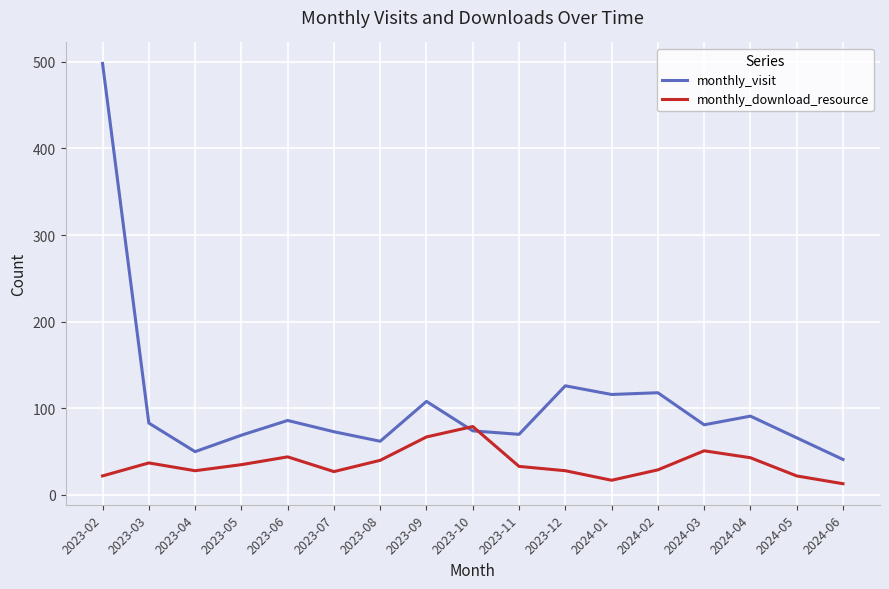

Which category has the highest value in the monthly_visit series?

2023-02